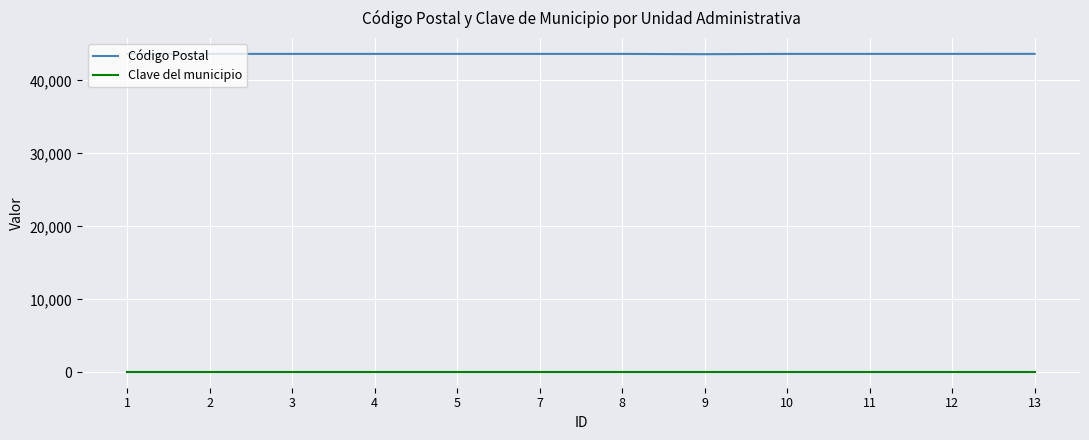

True or false: Clave del municipio and Código Postal cross at least once.

False